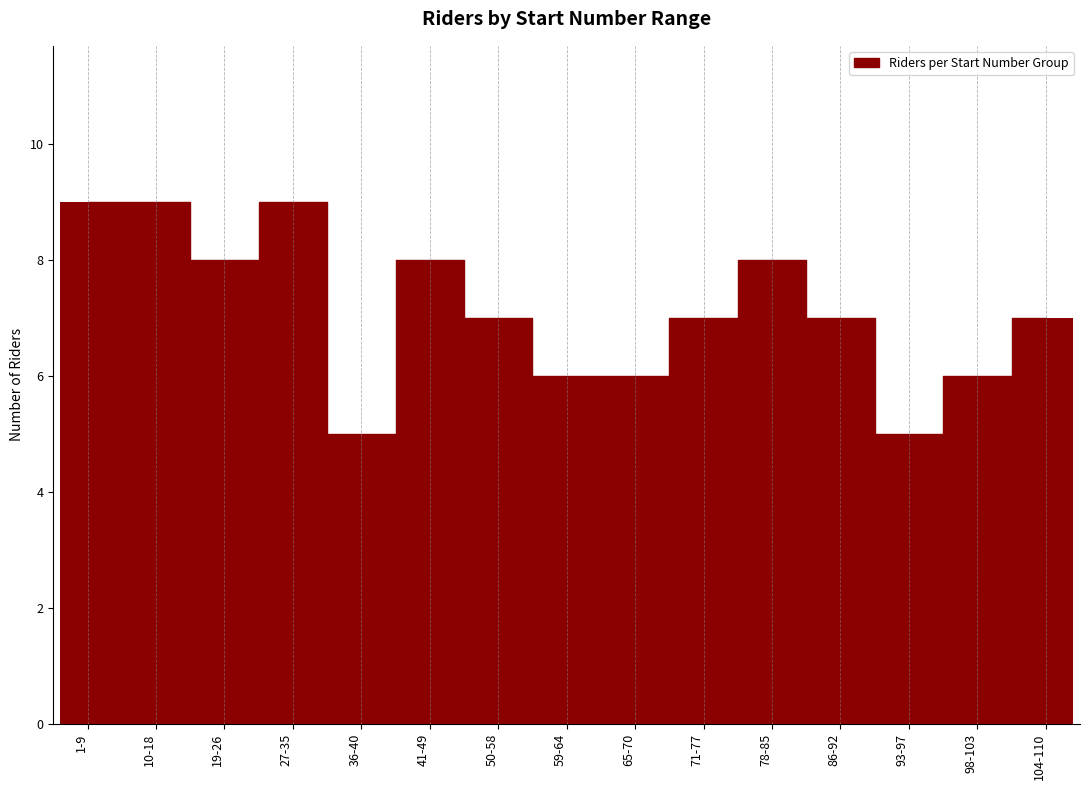

At which label does the data first exceed 7?

1-9